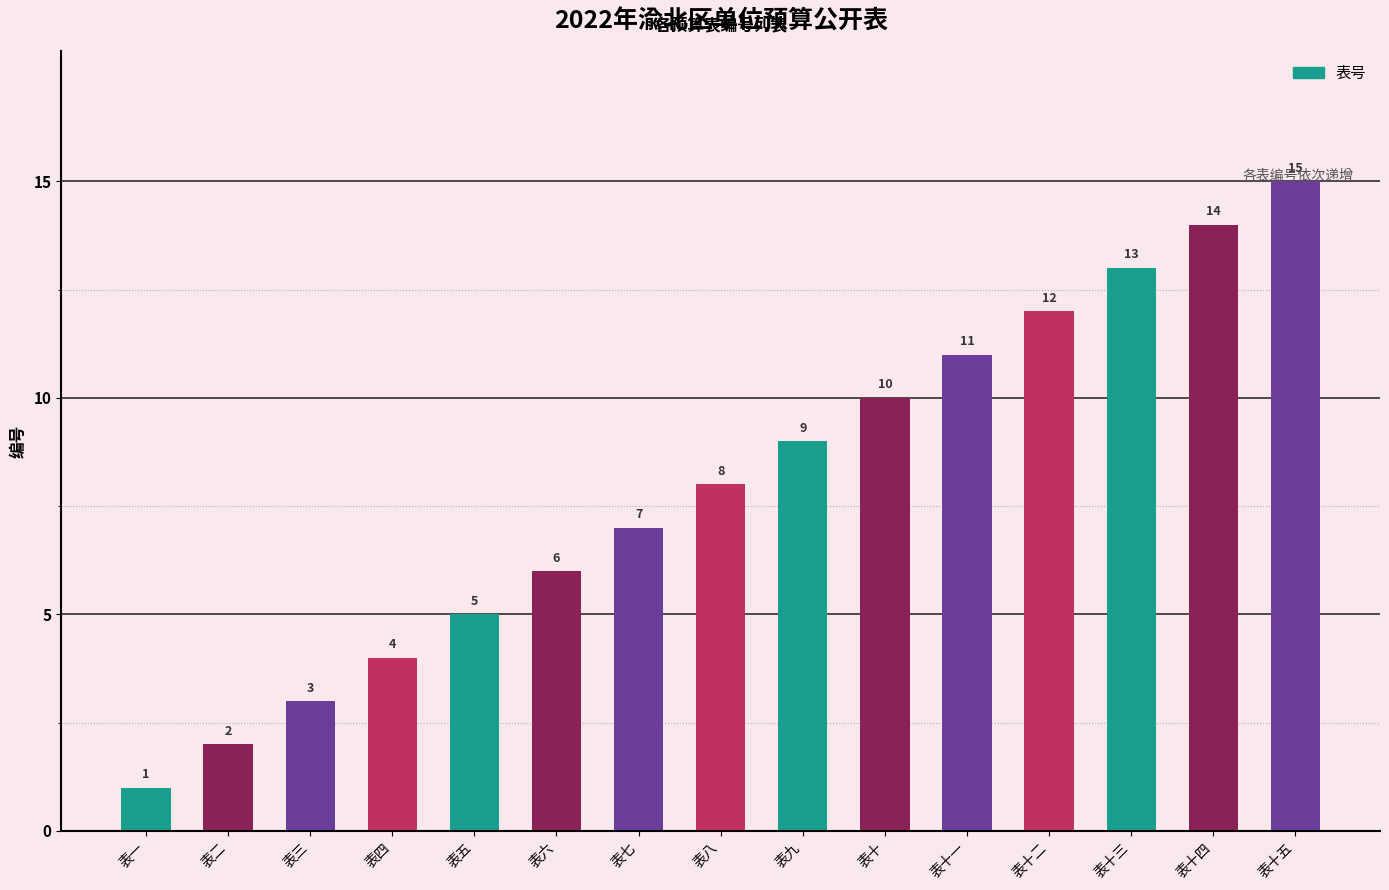

Is it true that the value at 表十 is 10?

True